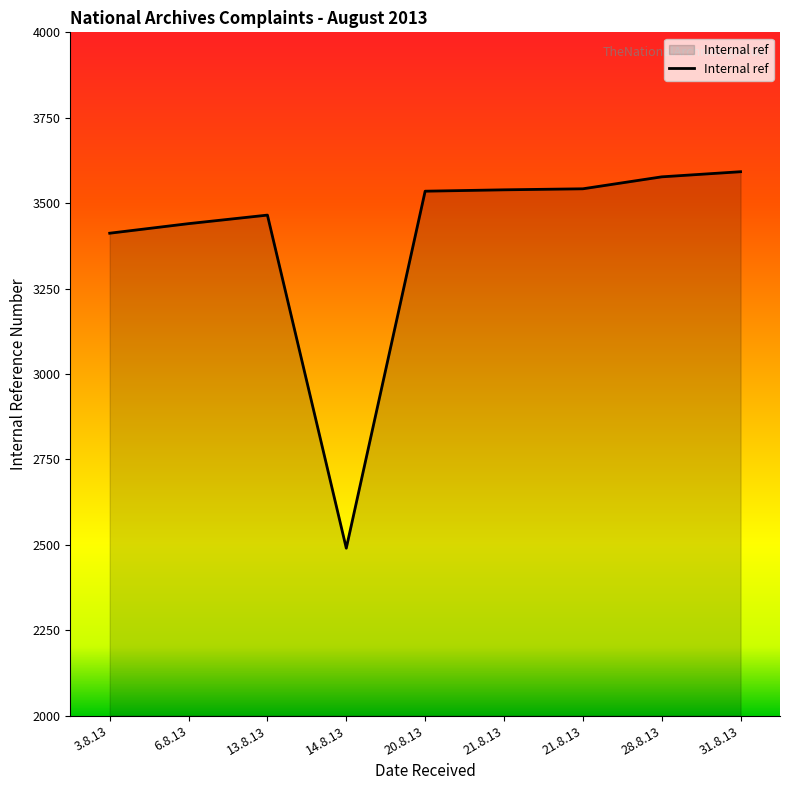

Does the chart have visible grid lines?

No